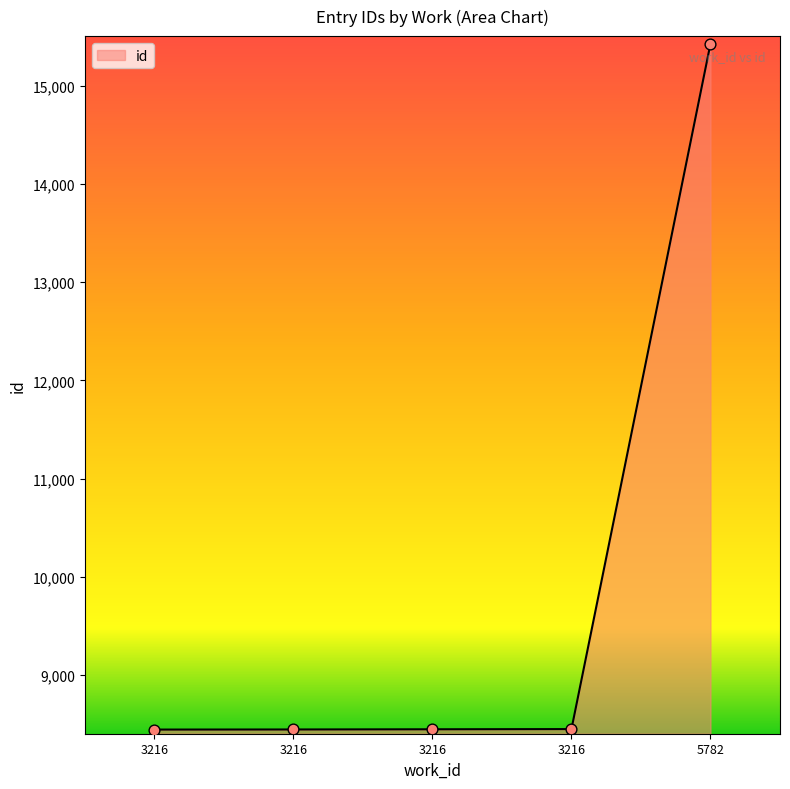

How many lines are shown in the chart?

1